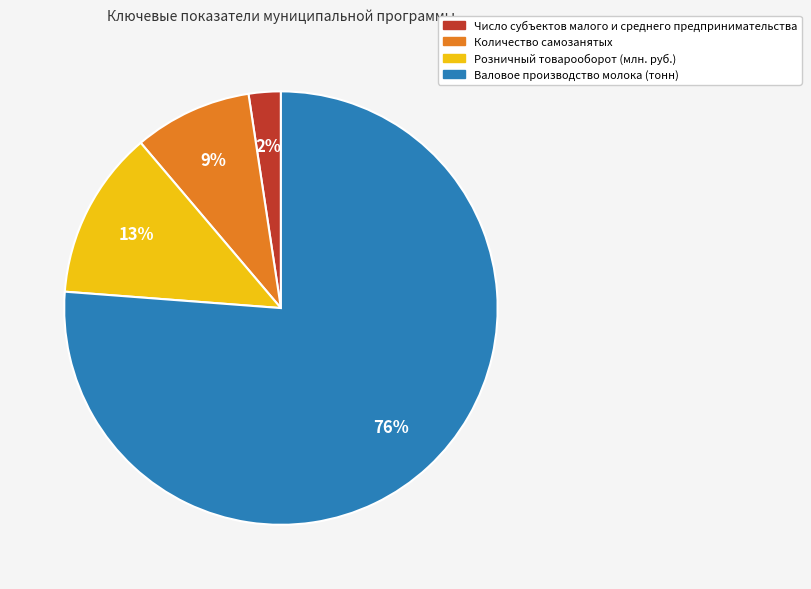

Between Валовое производство молока (тонн) and Розничный товарооборот (млн. руб.), which is larger?

Валовое производство молока (тонн)